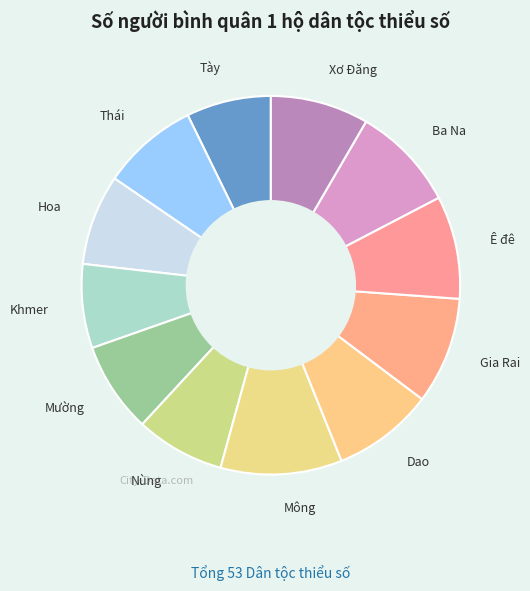

Count the number of slices in the pie.

12